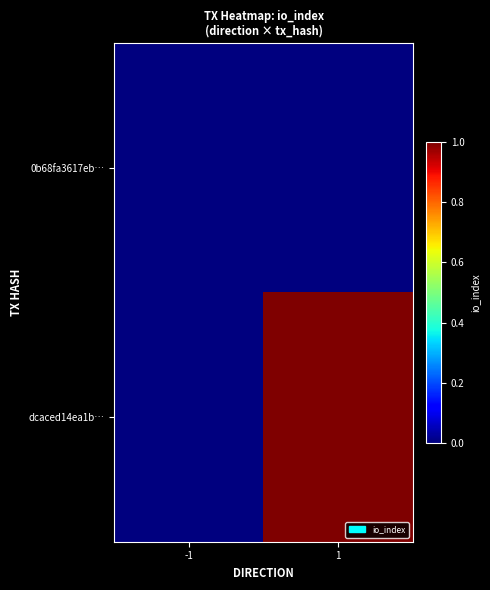

Reading left to right, transcribe all the data shown in this chart.

0b68fa3617eb…: -1=0	1=0
dcaced14ea1b…: -1=0	1=1